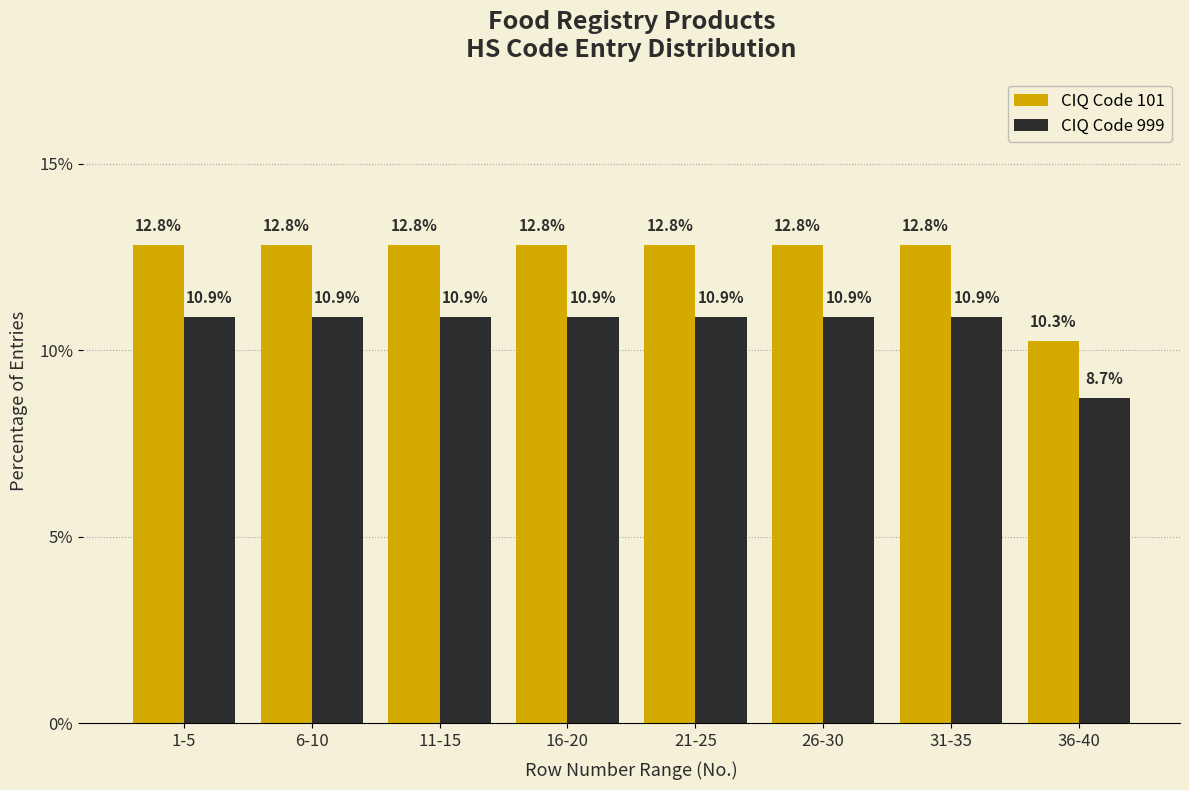

Reading left to right, list all the values displayed in this chart.

CIQ Code 101: 12.8	12.8	12.8	12.8	12.8	12.8	12.8	10.3
CIQ Code 999: 10.9	10.9	10.9	10.9	10.9	10.9	10.9	8.7